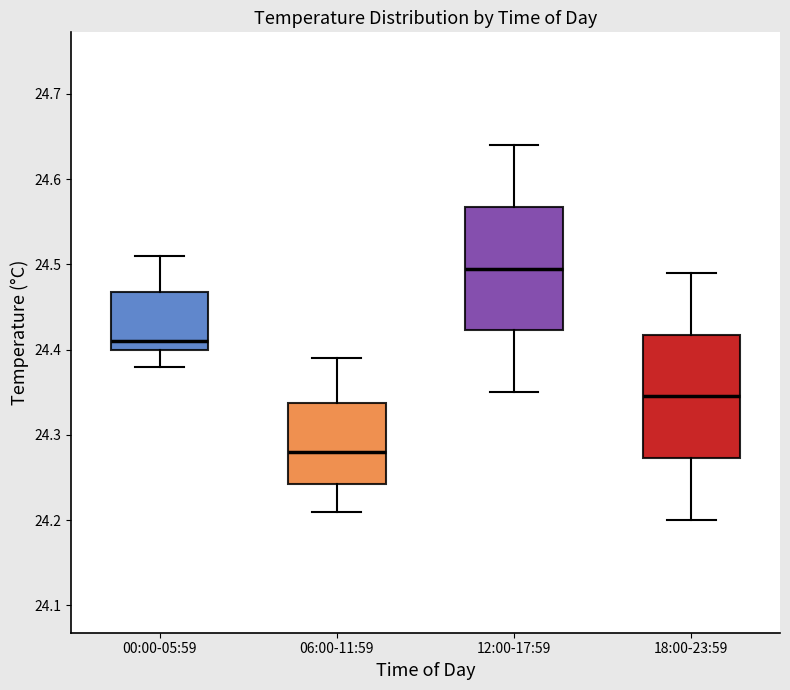

Reading left to right, read every box against the y-axis: the position of its median line, the range the box covers, and the ends of its whiskers. The values are not printed on the chart, so give them approximately, as read against the axis.

00:00-05:59: median 24.41, box 24.40 to 24.47, whiskers 24.38 to 24.51
06:00-11:59: median 24.28, box 24.24 to 24.34, whiskers 24.21 to 24.39
12:00-17:59: median 24.50, box 24.42 to 24.57, whiskers 24.35 to 24.64
18:00-23:59: median 24.35, box 24.27 to 24.42, whiskers 24.20 to 24.49